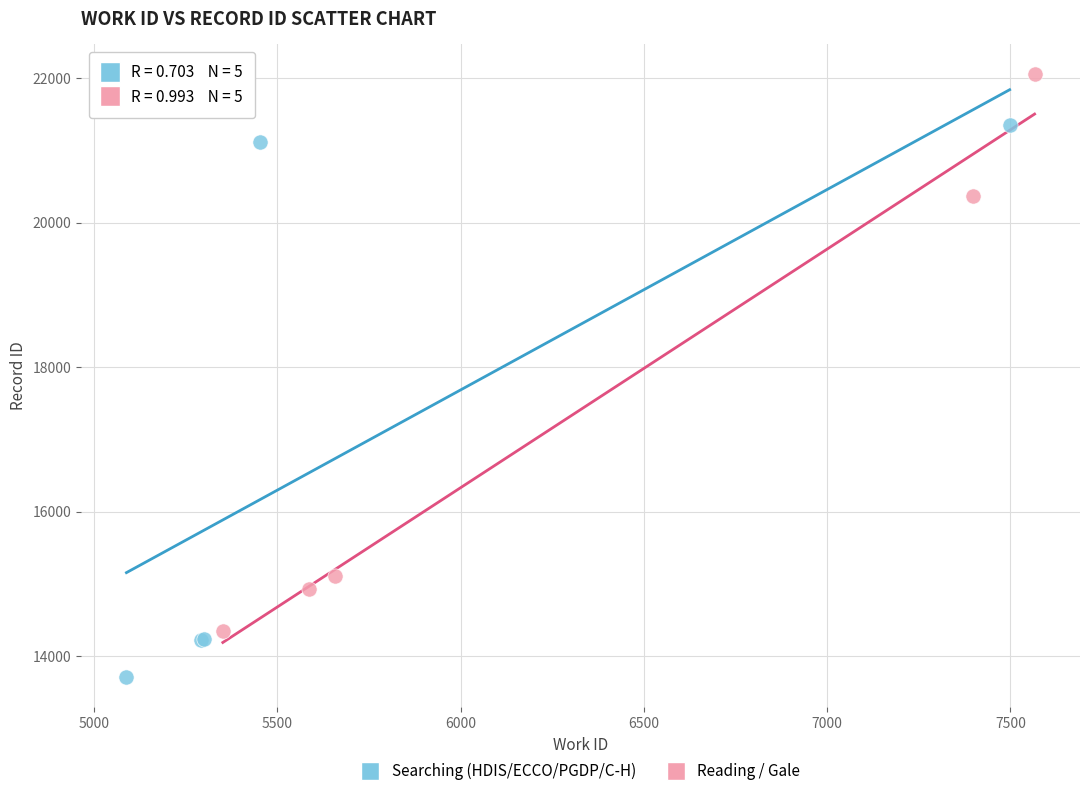

Which series contains the highest Y value?

Reading / Gale